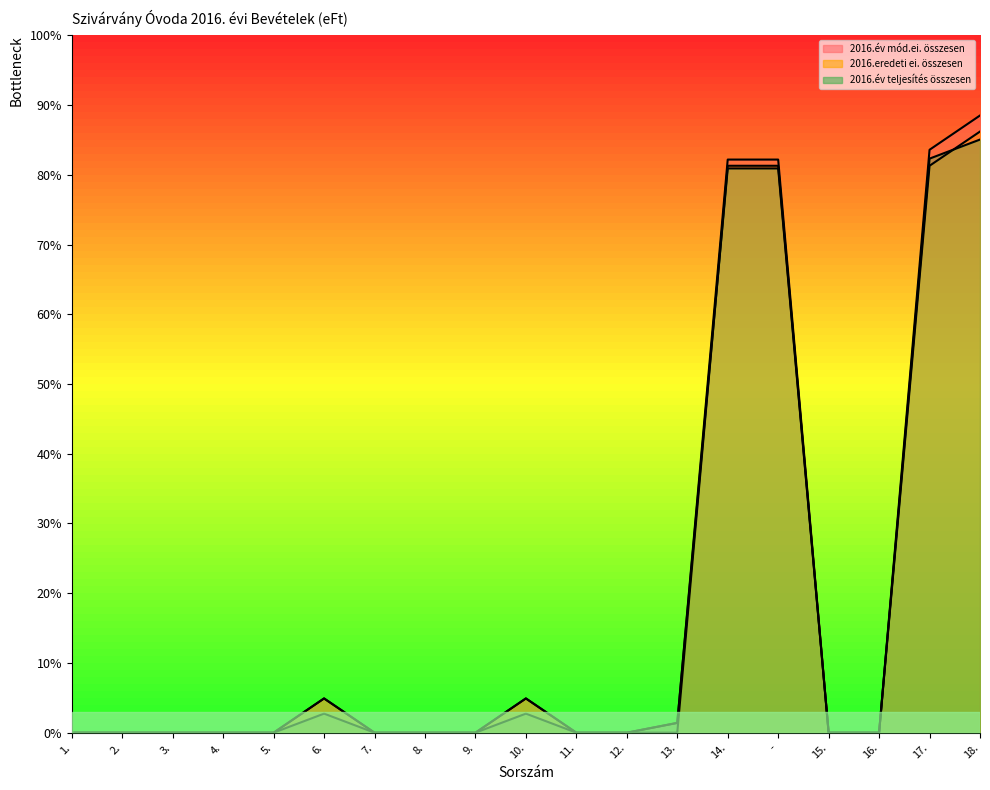

How many lines are shown in the chart?

3